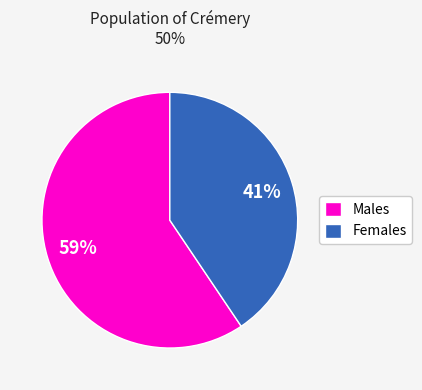

True or false: Females accounts for 41% of the total.

True